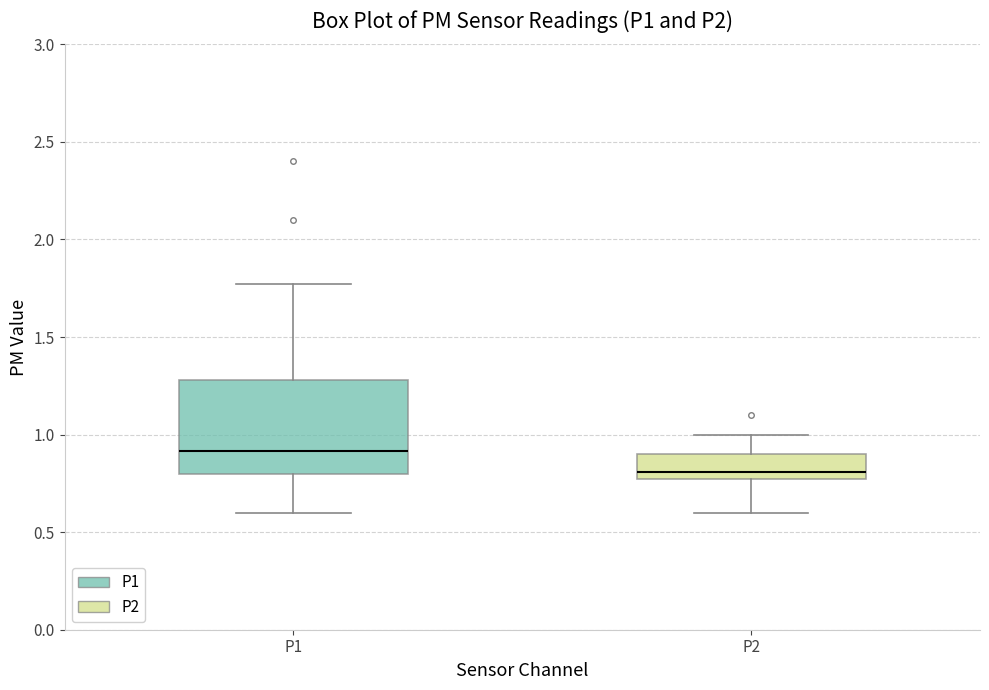

Which box is the tallest, from its lower edge to its upper edge?

P1